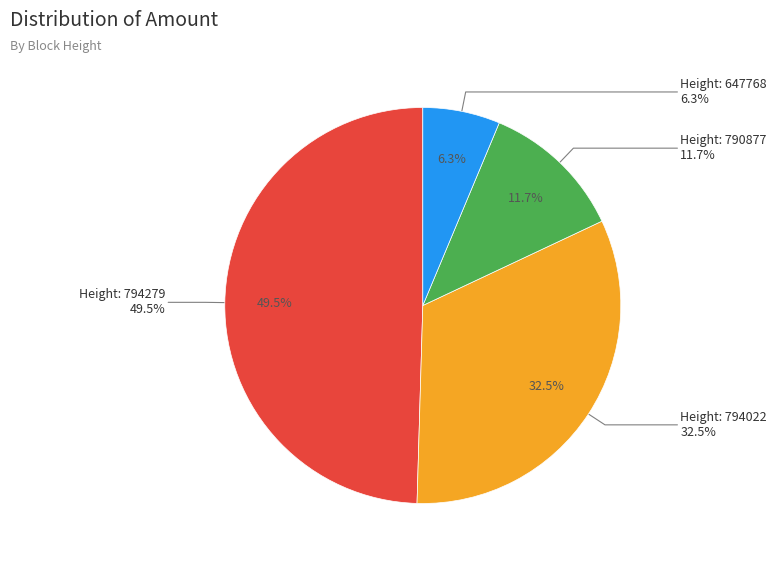

To the nearest percent, what is the average slice percentage?

25%